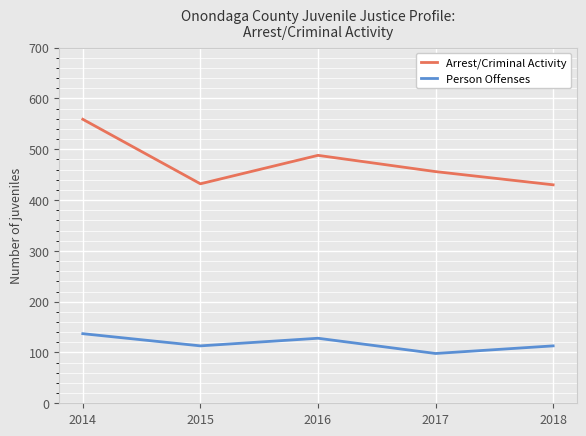

List the series in order of their overall mean, highest first.

Arrest/Criminal Activity, Person Offenses